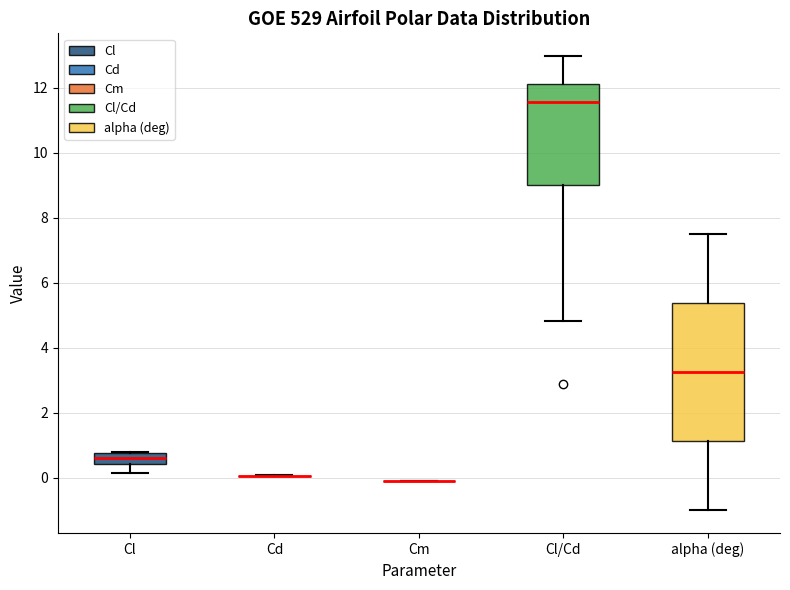

Reading left to right, transcribe this box plot: for each box, give where its median line is, the range the box spans, and where its two whiskers end, as read against the y-axis. The values are not printed on the chart, so give them approximately, as read against the axis.

Cl: median 0.6, box 0.4 to 0.8, whiskers 0.2 to 0.8
Cd: box collapsed to a line at 0.0, whiskers 0.0 to 0.0
Cm: box collapsed to a line at 0.0, whiskers 0.0 to 0.0
Cl/Cd: median 11.6, box 9.0 to 12.2, whiskers 4.8 to 13.0
alpha (deg): median 3.2, box 1.2 to 5.4, whiskers -1.0 to 7.6